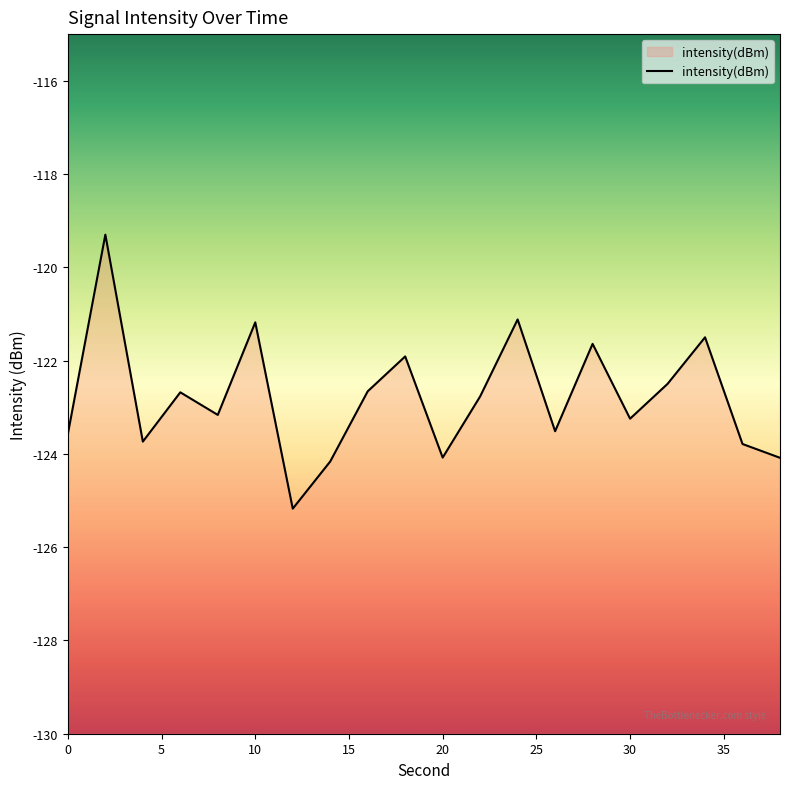

At which label does the data first exceed -122?

2